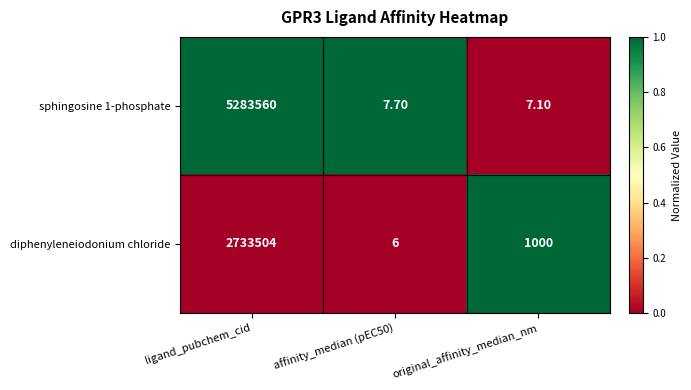

Rank the categories by diphenyleneiodonium chloride value from highest to lowest.

ligand_pubchem_cid, original_affinity_median_nm, affinity_median (pEC50)